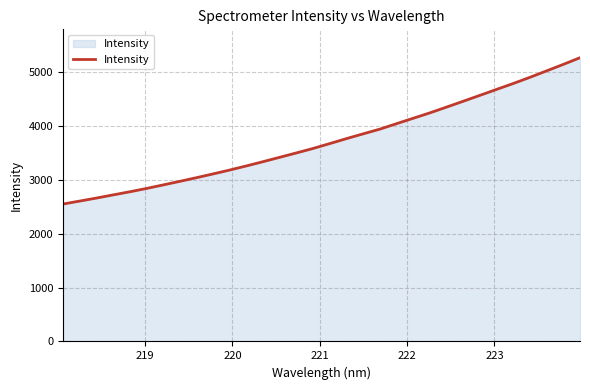

What is the minimum value shown in the chart?

2551.8